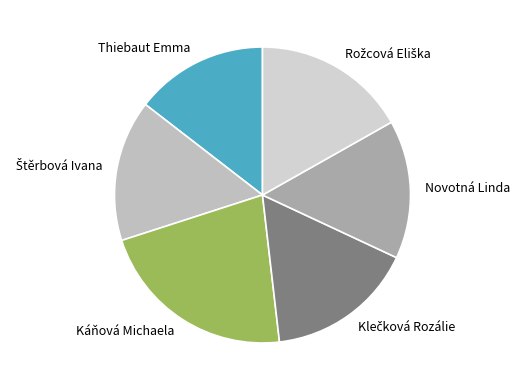

Which slice is the smallest?

Thiebaut Emma